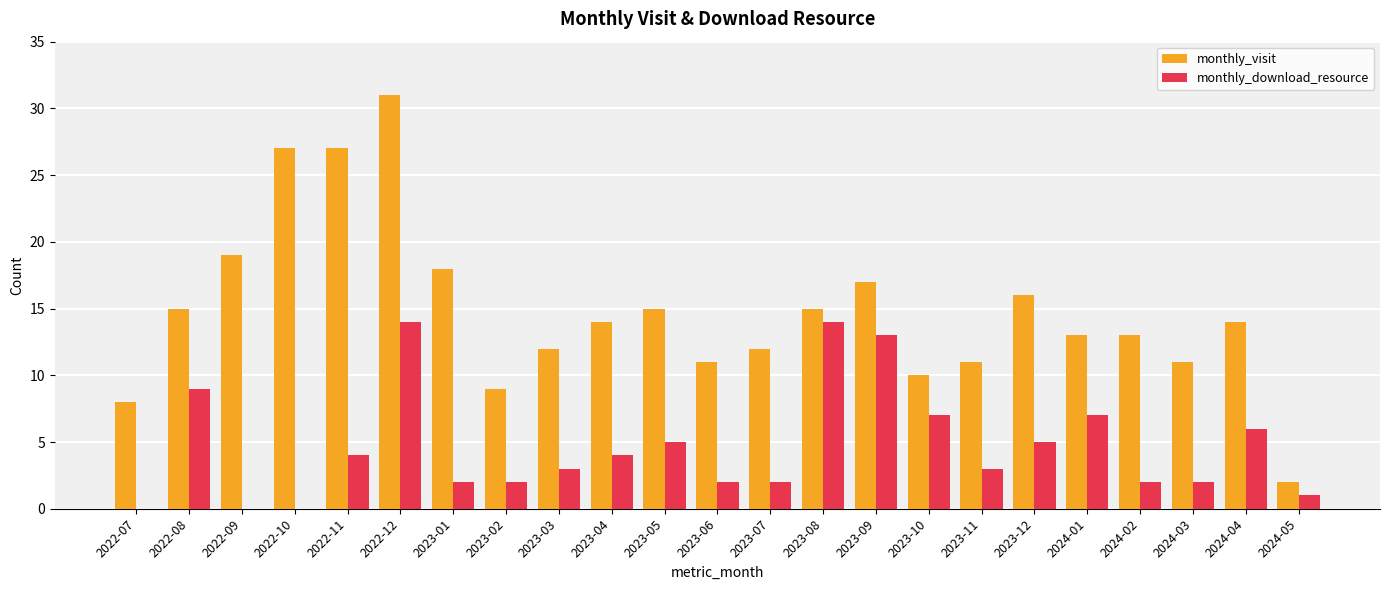

Between 2023-02 and 2023-03, which series saw the biggest shift?

monthly_visit